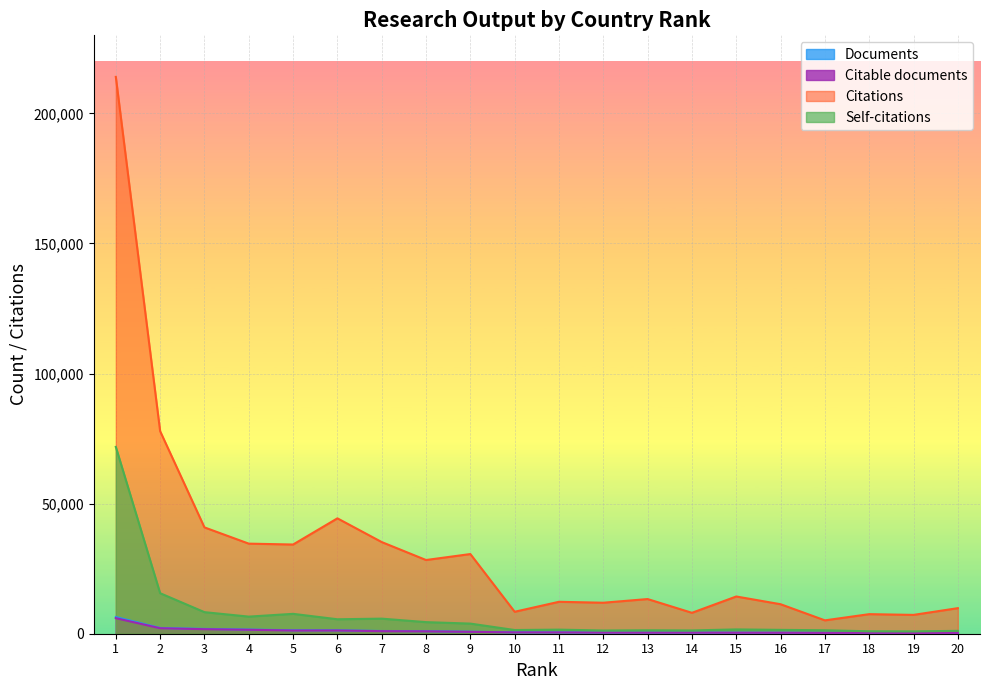

Reading left to right, list all the values displayed in this chart.

Documents: 6413	2218	1854	1601	1333	1313	1046	975	756	539	513	436	428	426	399	380	360	350	321	318
Citable documents: 5971	2105	1743	1517	1236	1248	985	926	720	519	498	424	397	401	373	359	306	335	292	310
Citations: 214033	77858	40869	34623	34286	44350	35231	28329	30625	8440	12272	11915	13325	8039	14310	11339	5138	7520	7238	9827
Self-citations: 71808	15575	8291	6574	7641	5557	5794	4455	3891	1420	1568	1239	1327	1261	1657	1480	1334	939	895	1108